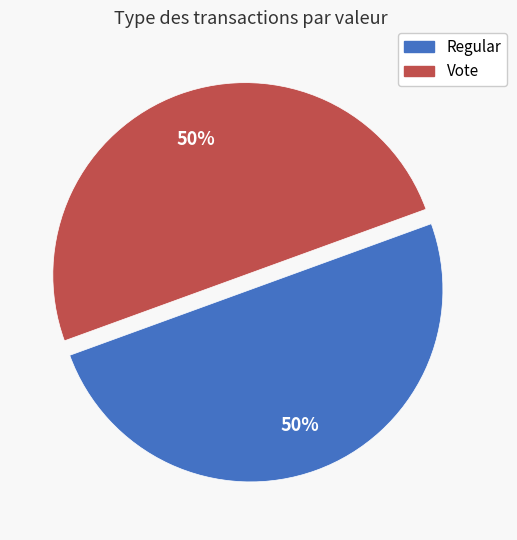

How many slices are in this pie chart?

2